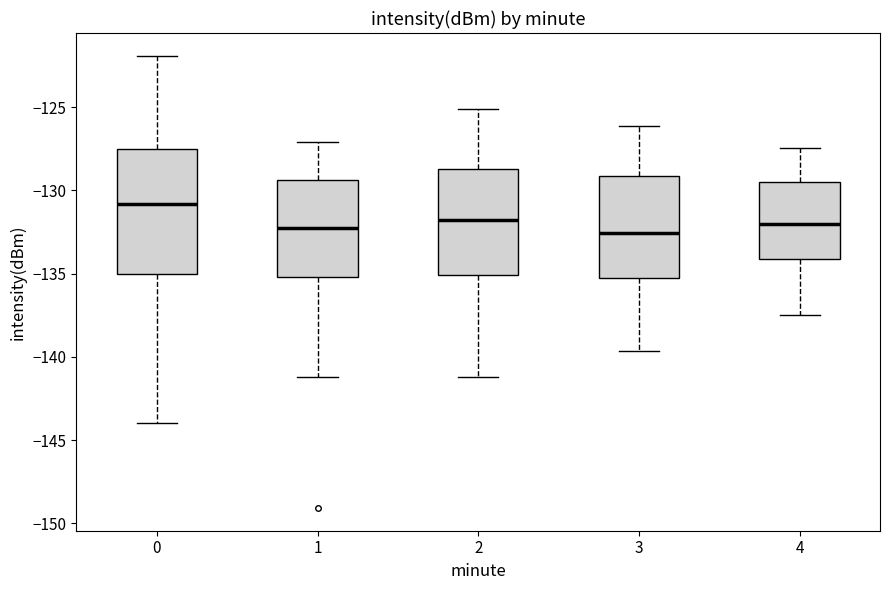

Reading left to right, transcribe this box plot: for each box, give where its median line is, the range the box spans, and where its two whiskers end, as read against the y-axis. The values are not printed on the chart, so give them approximately, as read against the axis.

0: median -131.0, box -135.0 to -127.5, whiskers -144.0 to -122.0
1: median -132.5, box -135.0 to -129.5, whiskers -141.0 to -127.0
2: median -132.0, box -135.0 to -128.5, whiskers -141.0 to -125.0
3: median -132.5, box -135.5 to -129.0, whiskers -139.5 to -126.0
4: median -132.0, box -134.0 to -129.5, whiskers -137.5 to -127.5